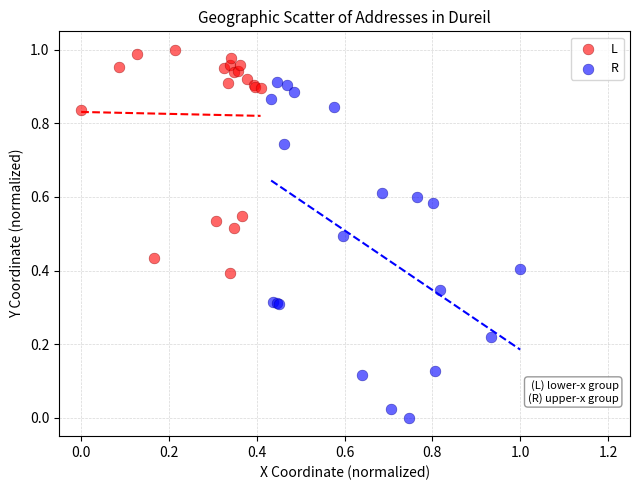

Which series has the largest Y range (max minus min)?

R